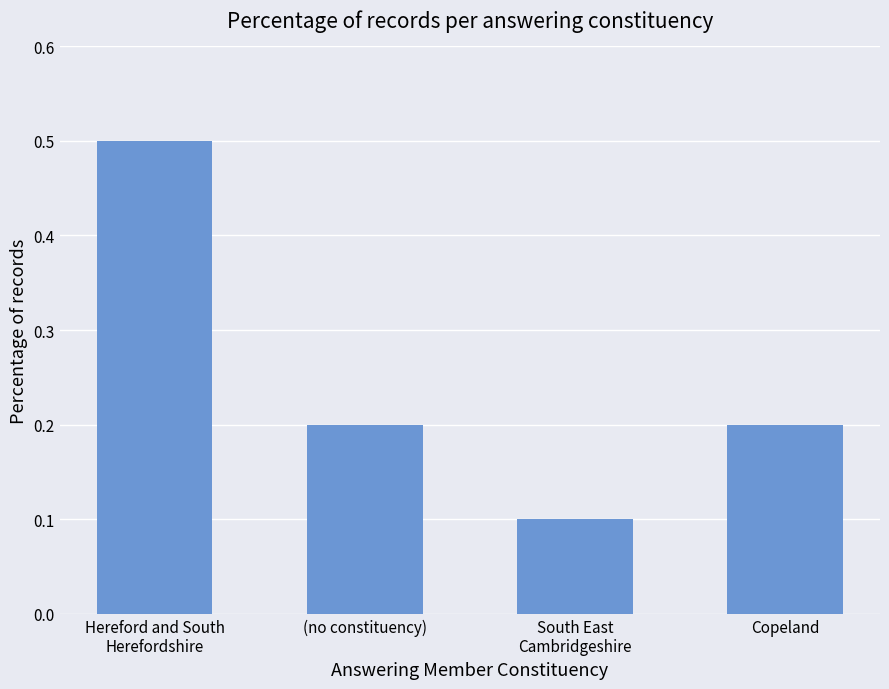

Which label corresponds to the smallest value in the chart?

South East
Cambridgeshire